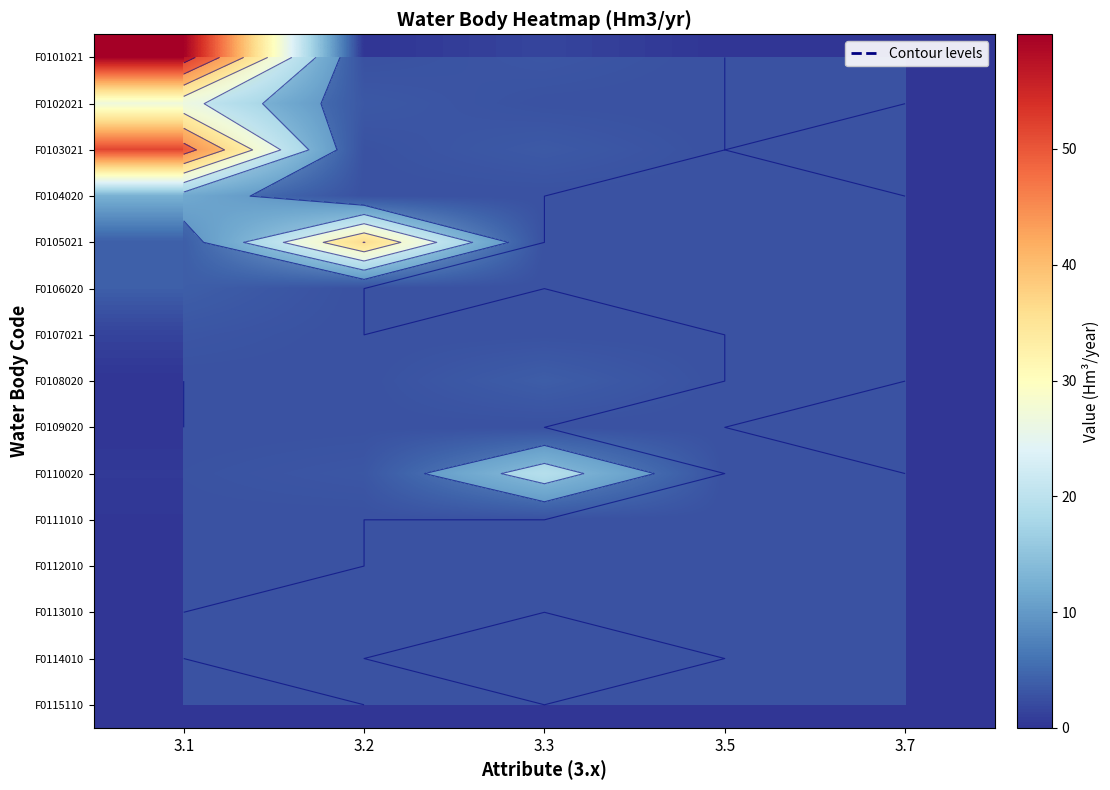

List the series in order of their peak value, lowest first.

F0113010, F0114010, F0115110, F0109020, F0111010, F0112010, F0107021, F0108020, F0106020, F0104020, F0110020, F0102021, F0105021, F0103021, F0101021